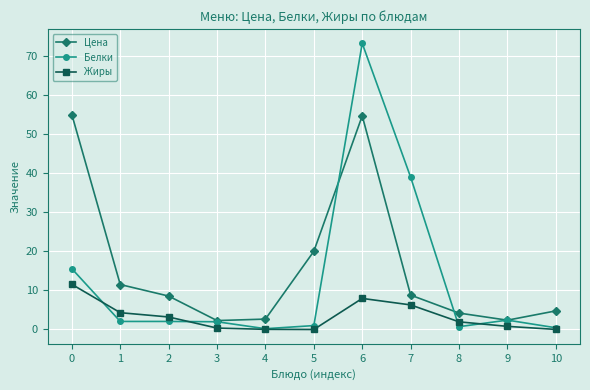

True or false: Жиры has a value of 0.0 at 5.

True